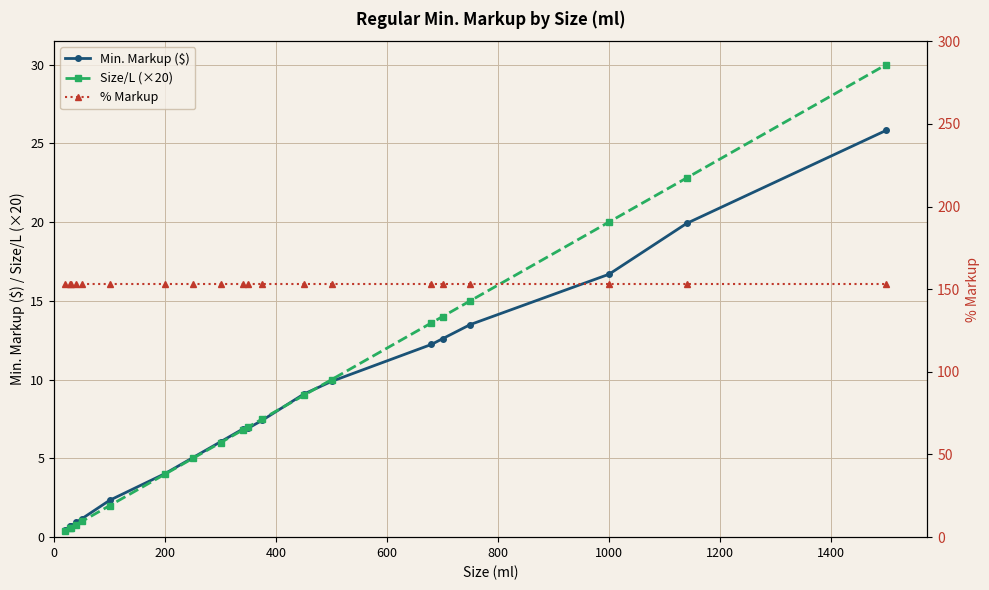

True or false: % Markup and Min. Markup ($) cross at least once.

False